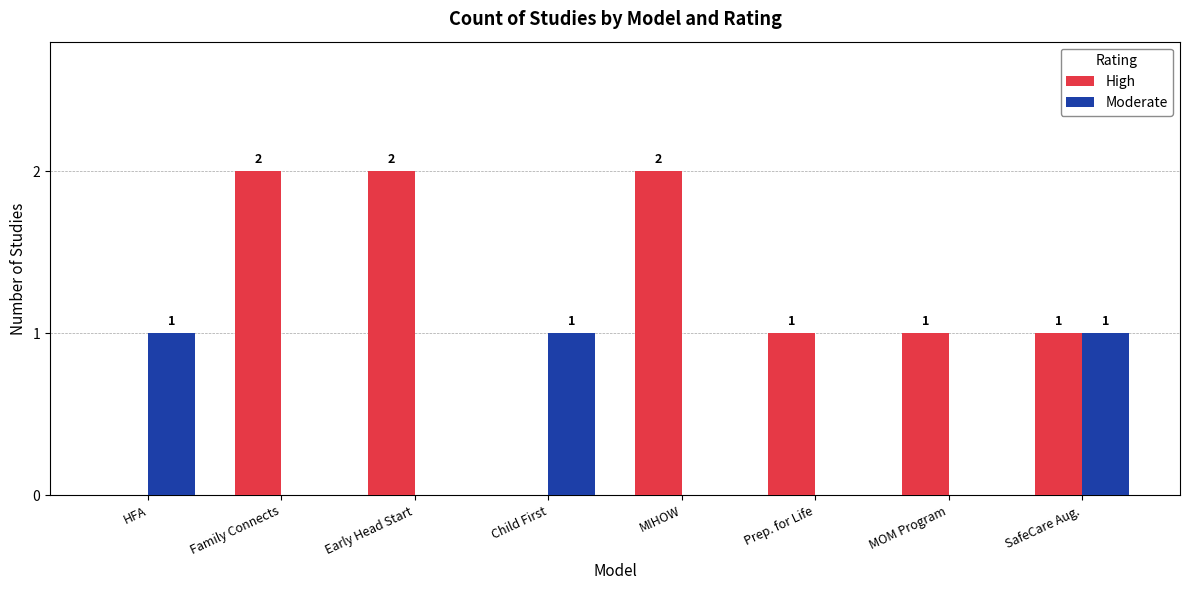

Is the value of High at SafeCare Aug. greater than the value of Moderate at Family Connects?

Yes